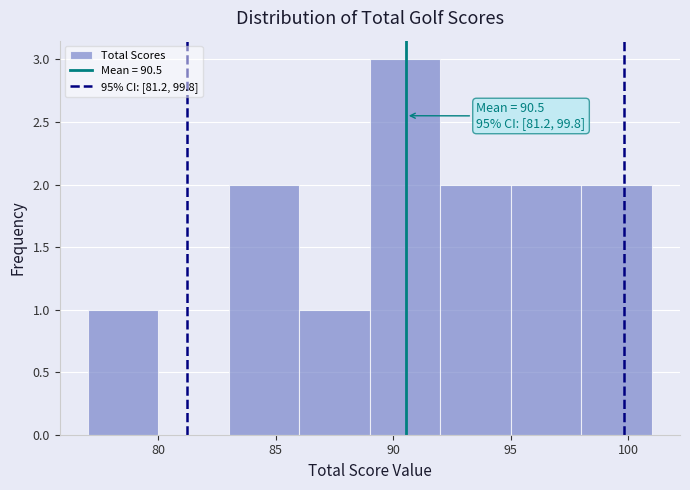

Which range on the x-axis has the tallest bar?

89 to 92